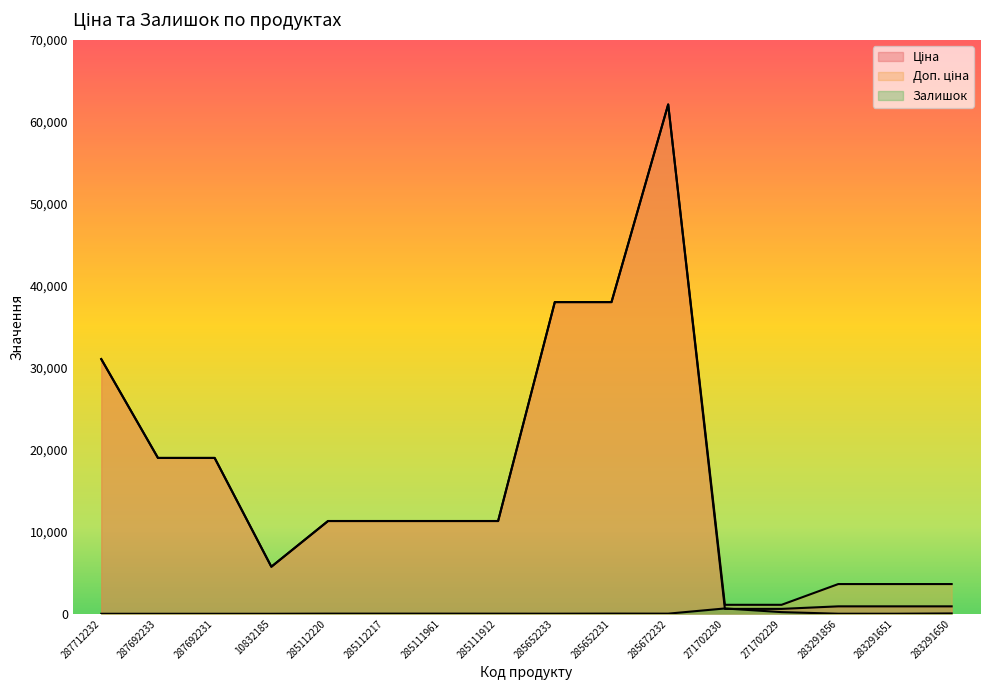

Reading left to right, list all the values displayed in this chart.

Ціна: 31058.4	19005.7	19005.7	5736.9	11312.5	11312.5	11312.5	11312.5	38011.3	38011.3	62116.9	596.5	596.5	905.9	905.9	905.9
Доп. ціна: 31058.4	19005.7	19005.7	5736.9	11312.5	11312.5	11312.5	11312.5	38011.3	38011.3	62116.9	1093.7	1093.7	3623.4	3623.4	3623.4
Залишок: 0.0	0.0	0.0	0.0	17.0	17.0	16.0	14.0	10.0	21.0	15.0	649.0	202.0	6.0	5.0	41.0